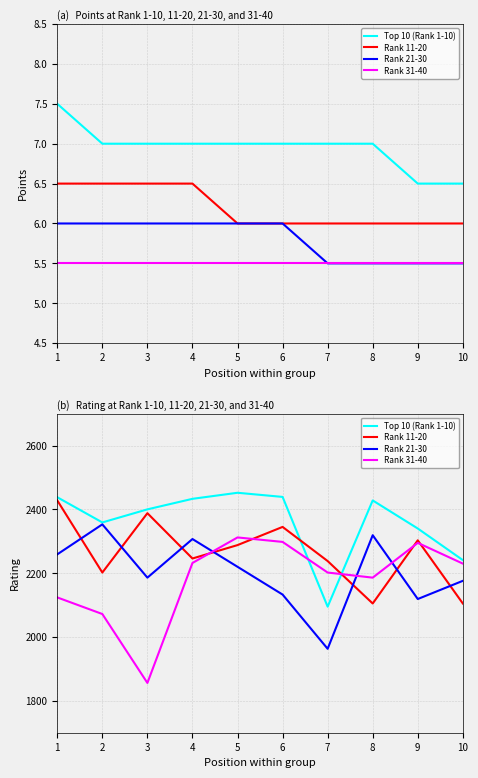

What is the difference between the maximum and second lowest values in the Rank 11-20 series?

323